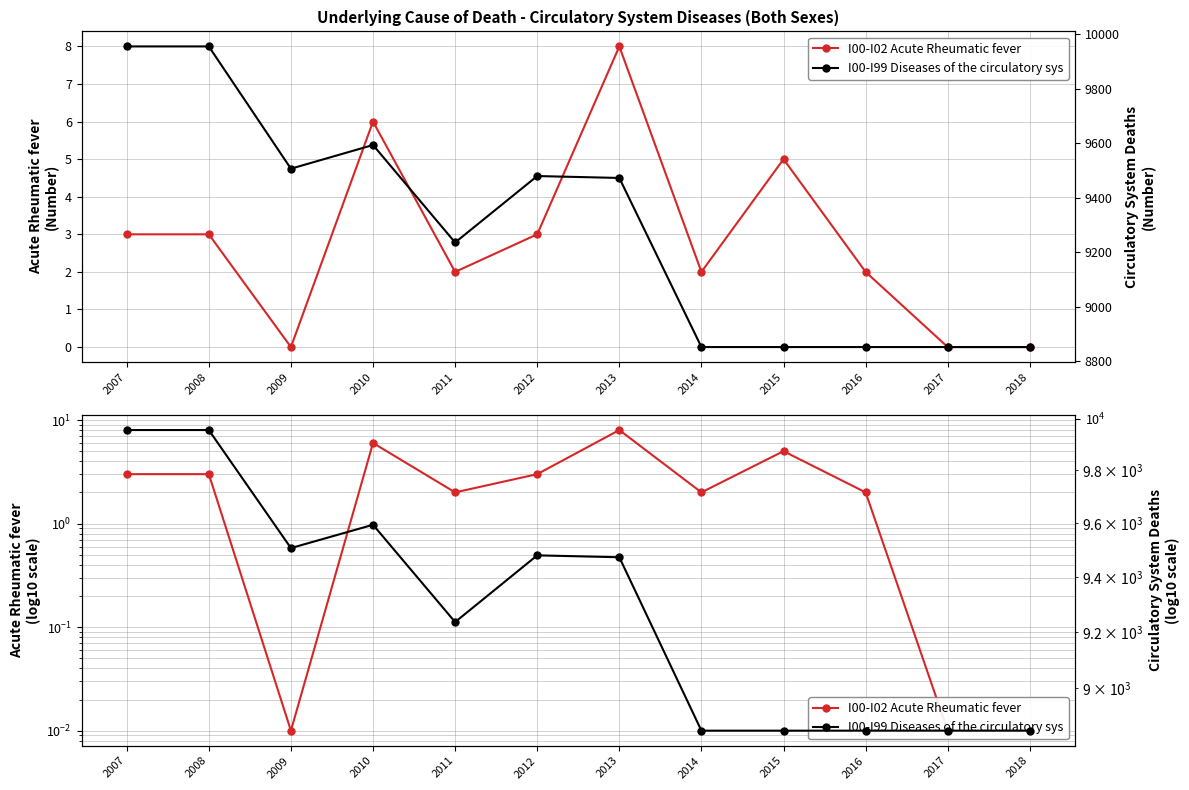

What is the difference between the second highest and second lowest values in the I00-I02 Acute Rheumatic fever series?

6.0